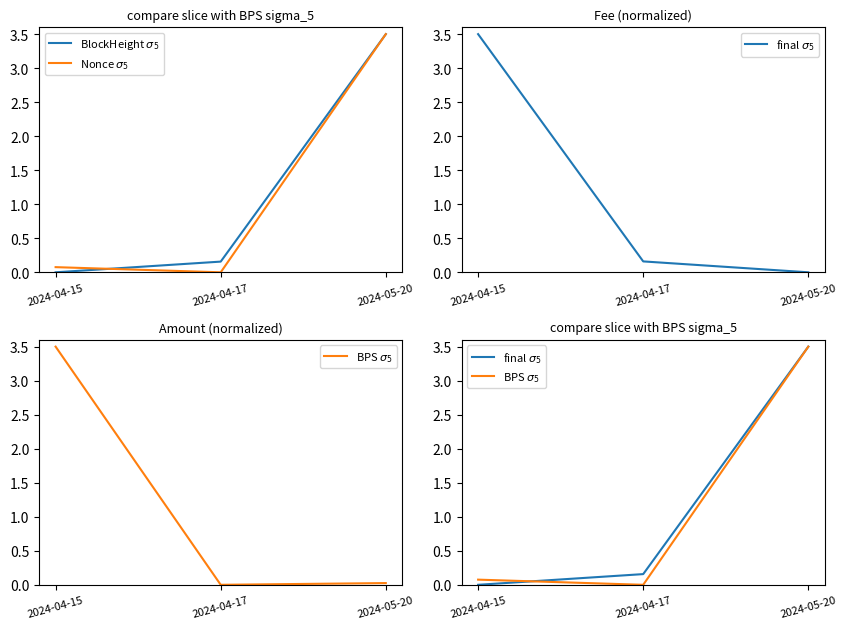

At which label does final $\sigma_5$ reach its peak?

2024-05-20